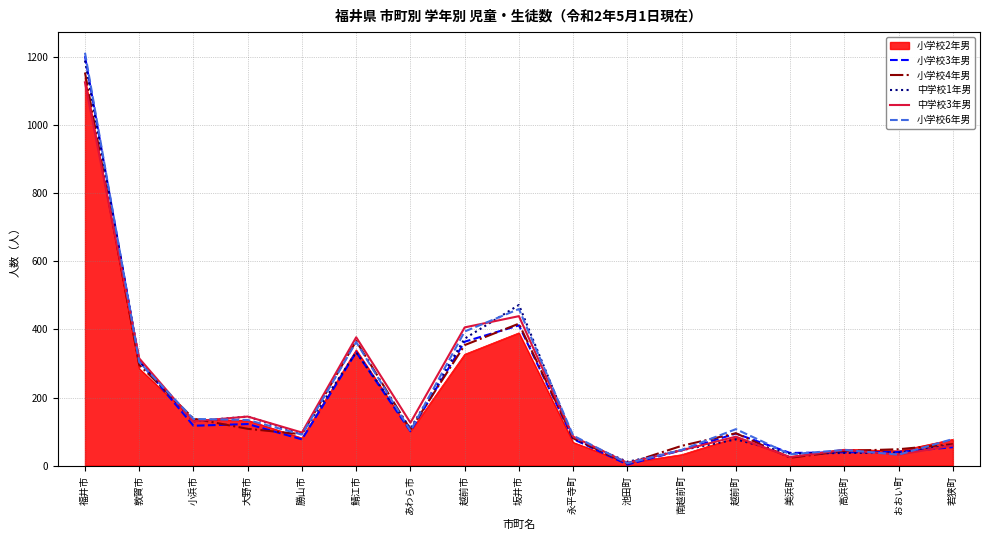

Is it true that 小学校4年男 equals 354 at 越前市?

True